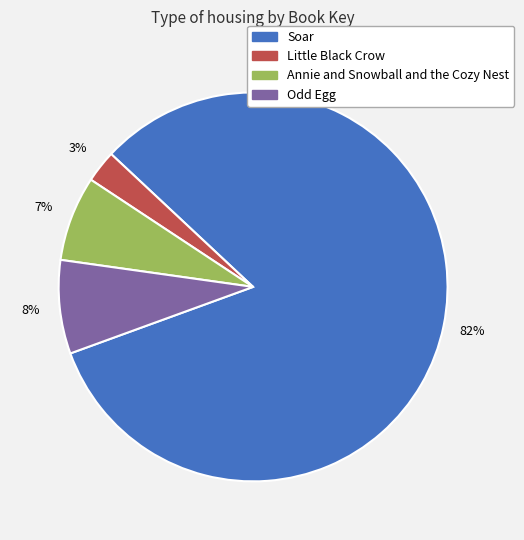

How many segments does this pie chart have?

4